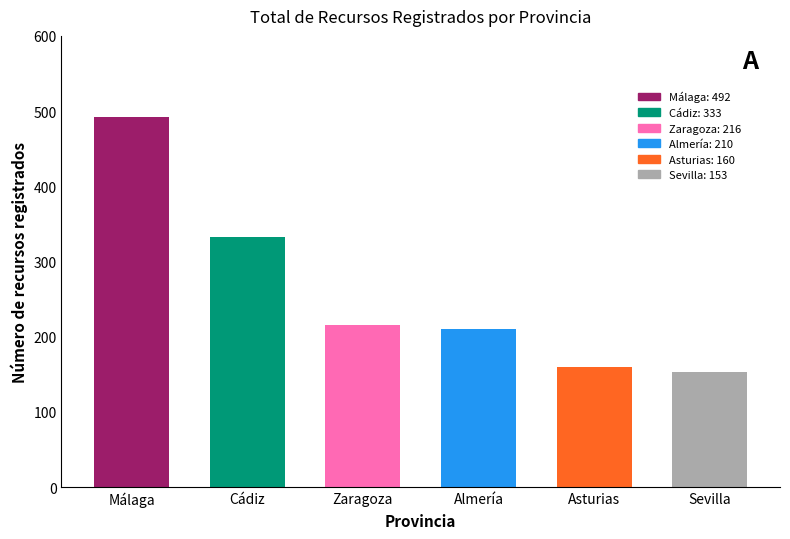

Reading right to left, extract all data points from this chart.

Sevilla=153	Asturias=160	Almería=210	Zaragoza=216	Cádiz=333	Málaga=492